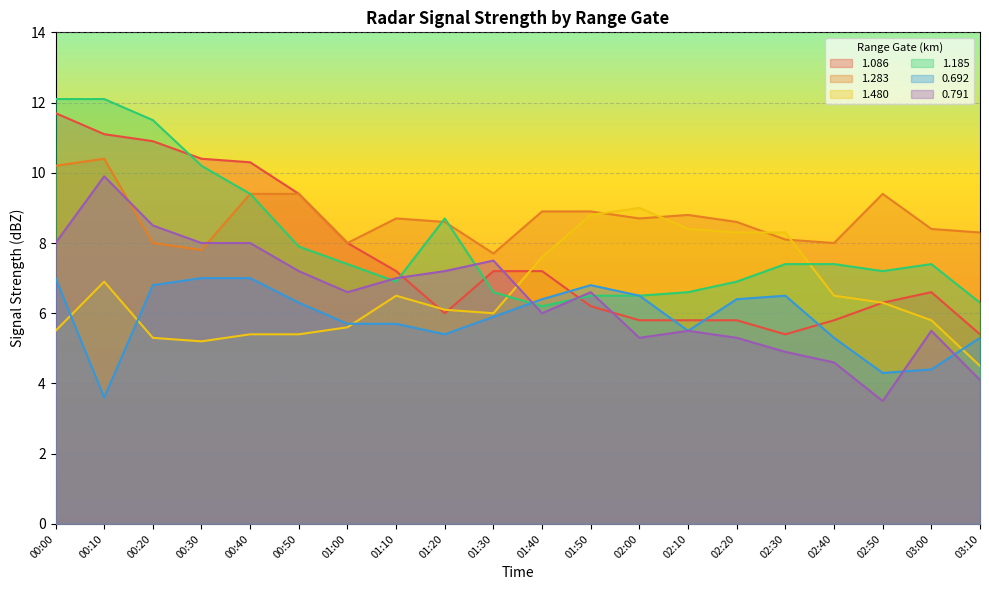

What are all the series names shown in the legend?

1.086, 1.283, 1.480, 1.185, 0.692, 0.791